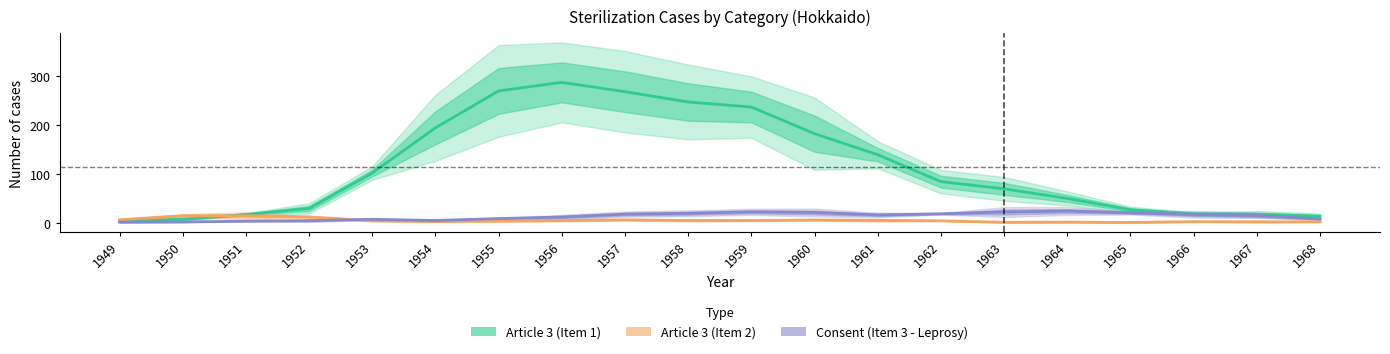

Which label corresponds to the largest value in the chart?

1956